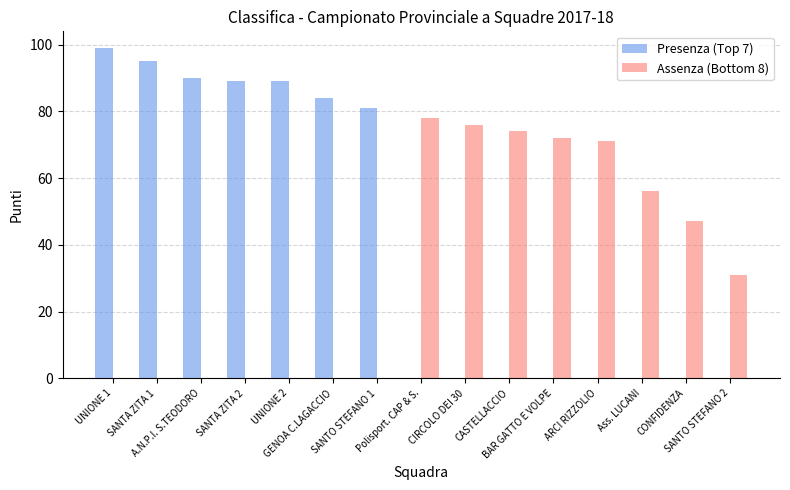

Where does the Assenza (Bottom 8) series first go above 31?

Polisport. CAP & S.